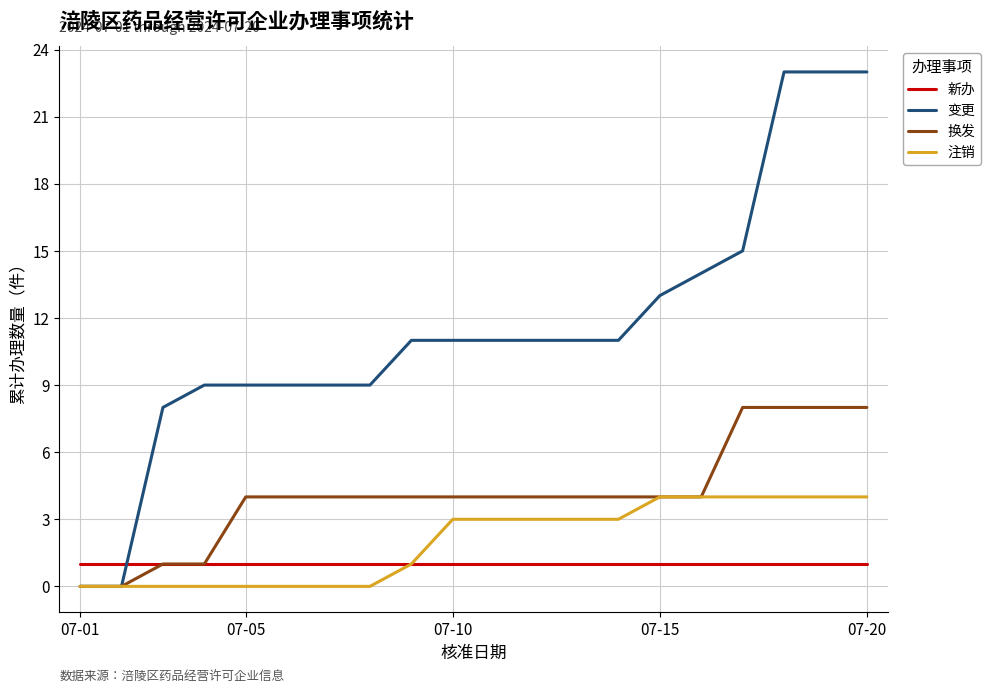

List the series in order of their peak value, lowest first.

新办, 注销, 换发, 变更